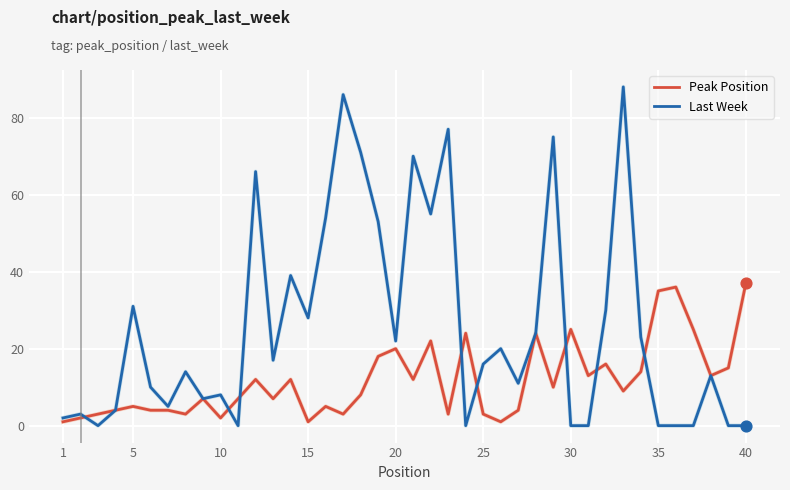

Which series has the largest total across all categories?

Last Week